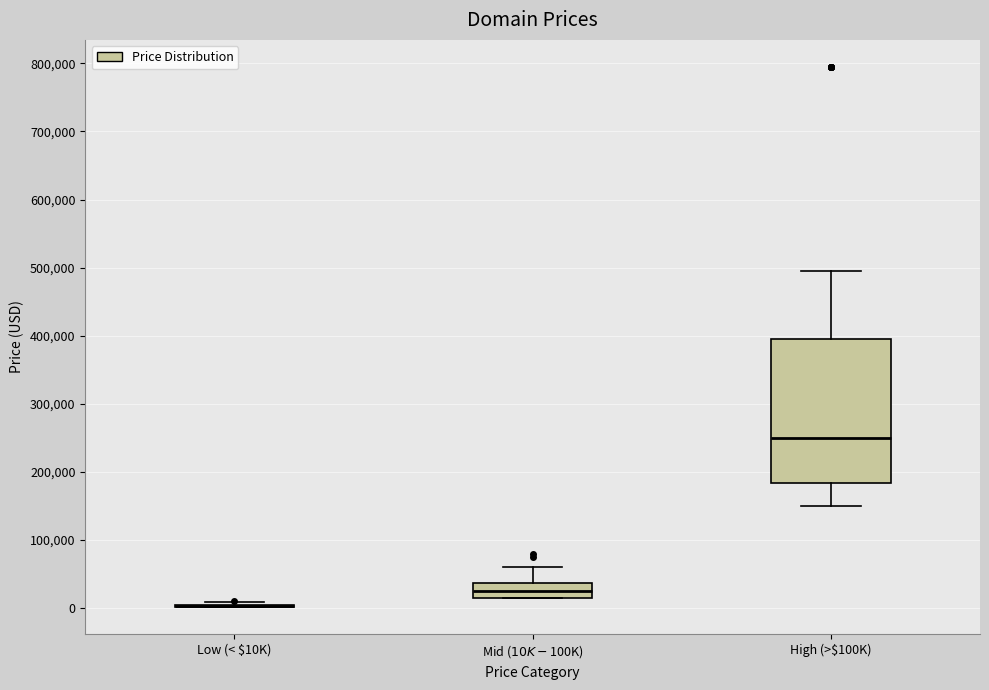

Reading left to right, read every box against the y-axis: the position of its median line, the range the box covers, and the ends of its whiskers. The values are not printed on the chart, so give them approximately, as read against the axis.

Low (< $10K): box collapsed to a line at 0, whiskers 0 to 10000
Mid ($10K-$100K): median 20000, box 10000 to 40000, whiskers 10000 to 60000
High (>$100K): median 250000, box 180000 to 390000, whiskers 150000 to 490000